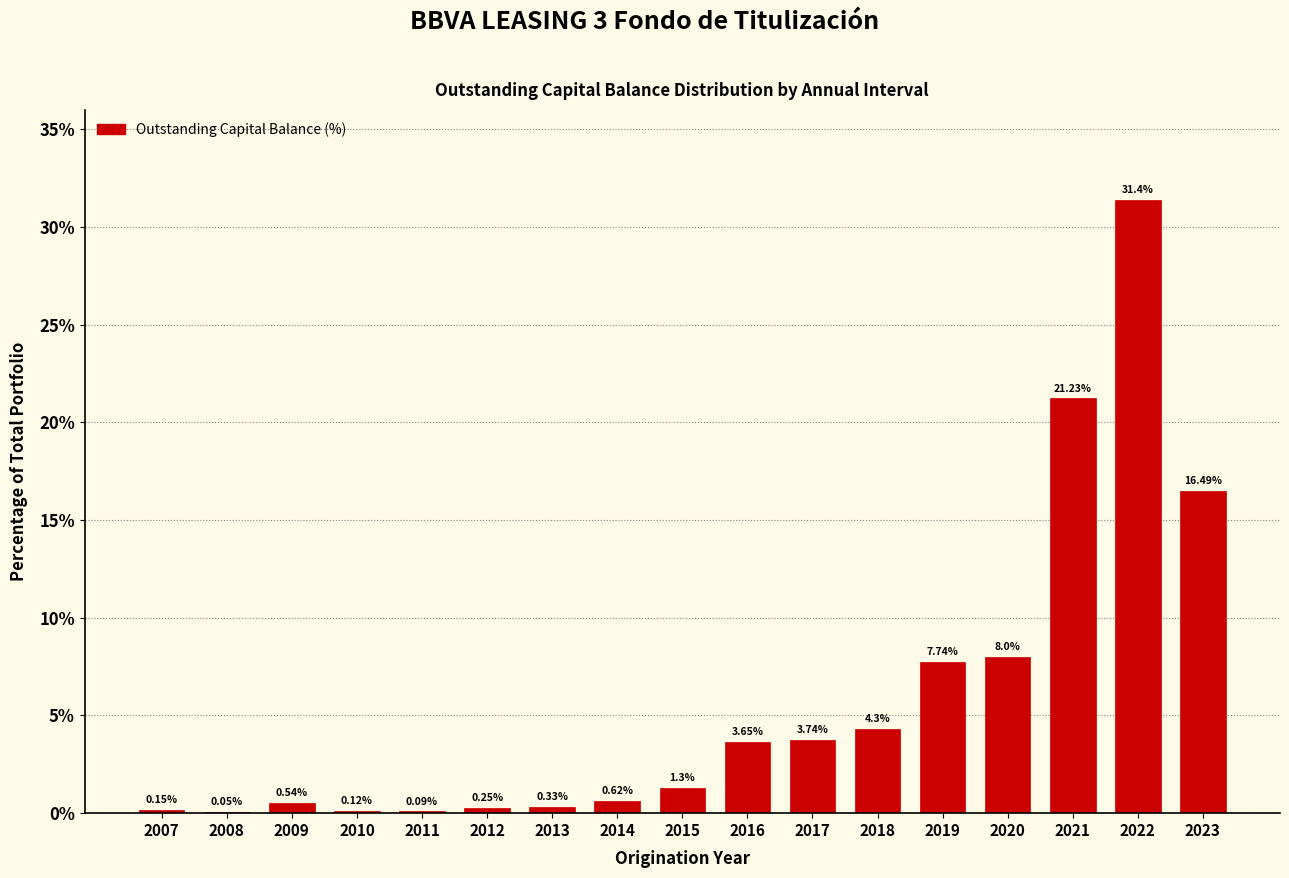

What is the sum of the values at 2013 and 2019?

8.1